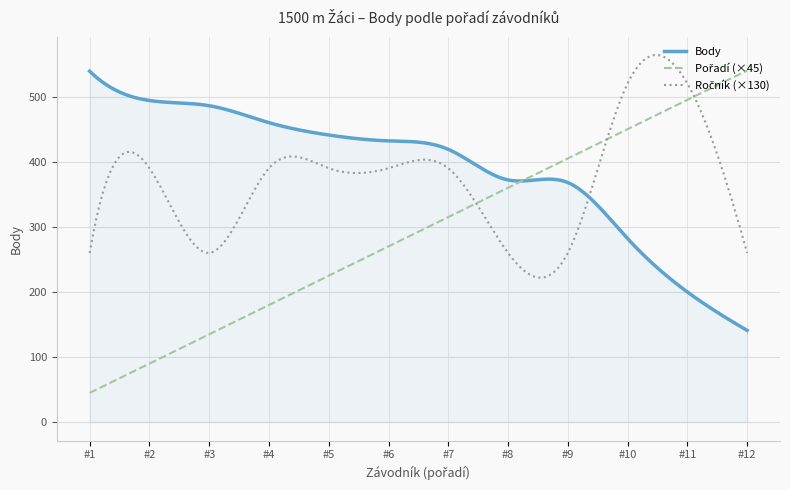

What is the smallest value displayed?

45.0